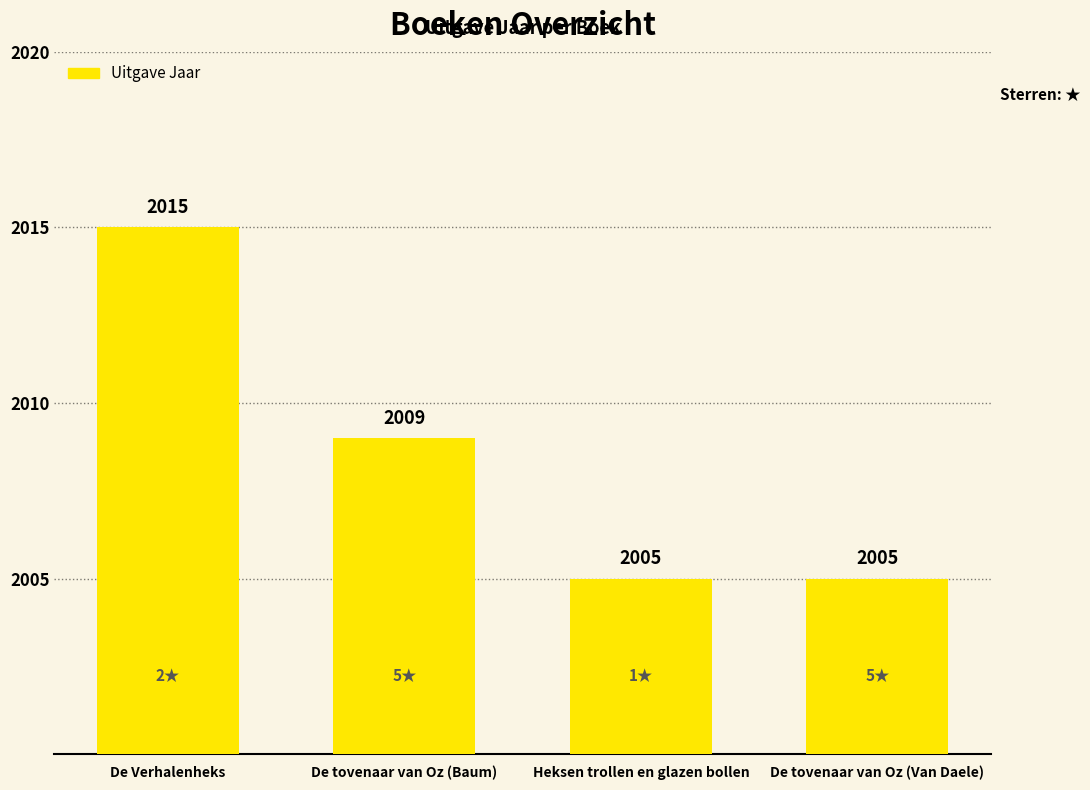

What is the difference between the maximum and second lowest values?

10